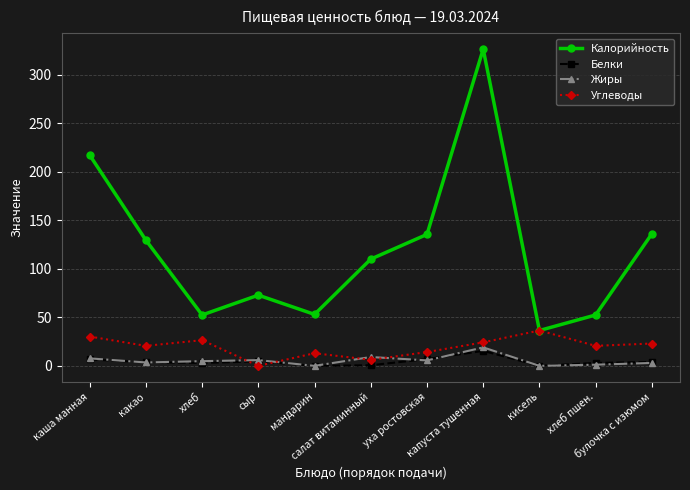

Count the number of categories in the chart.

11